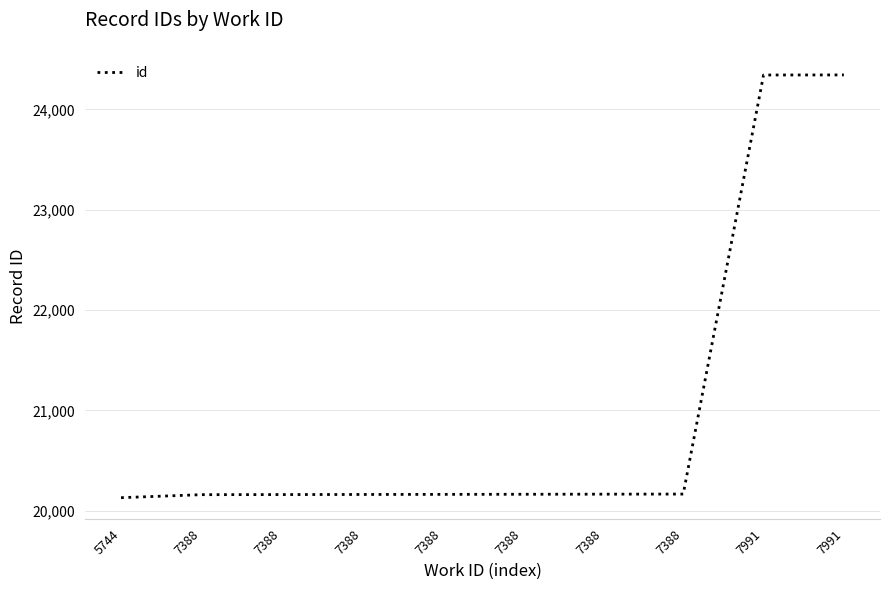

Reading right to left, transcribe all the data shown in this chart.

24343	24342	20166	20165	20164	20163	20162	20161	20160	20130